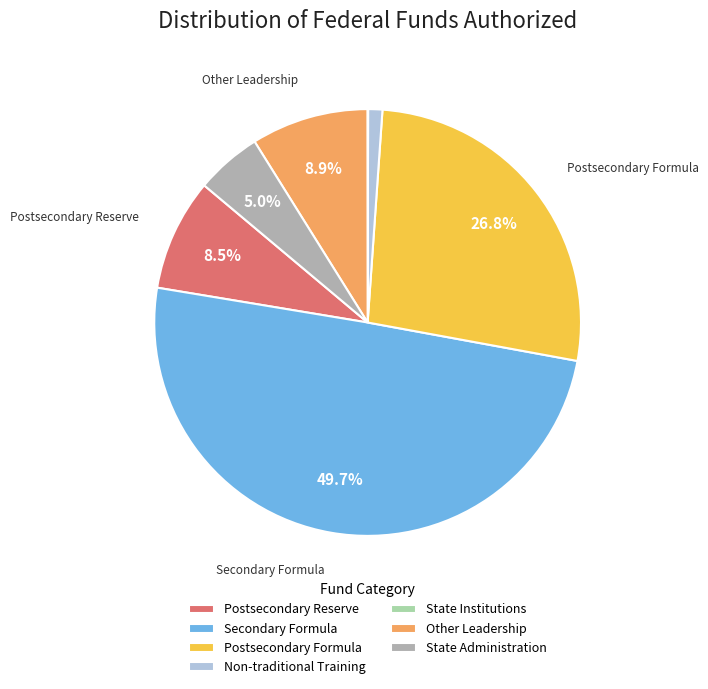

Which category has the biggest portion of the pie?

Secondary Formula